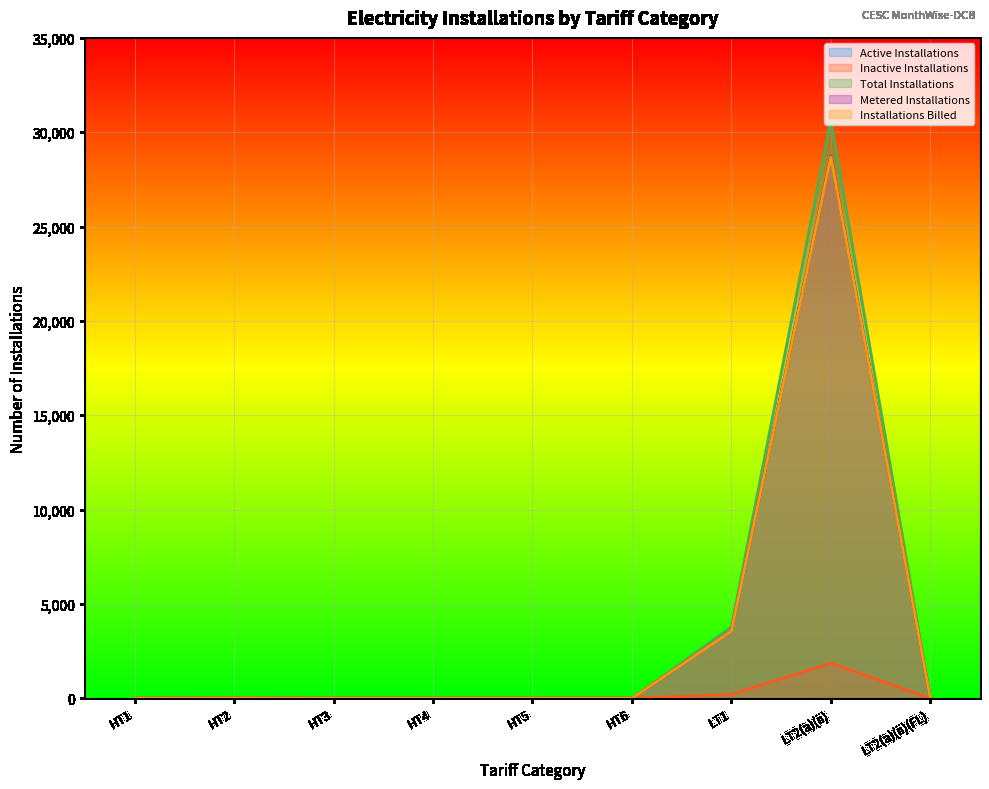

Rank the series by their maximum value, from highest to lowest.

Total Installations, Active Installations, Metered Installations, Installations Billed, Inactive Installations